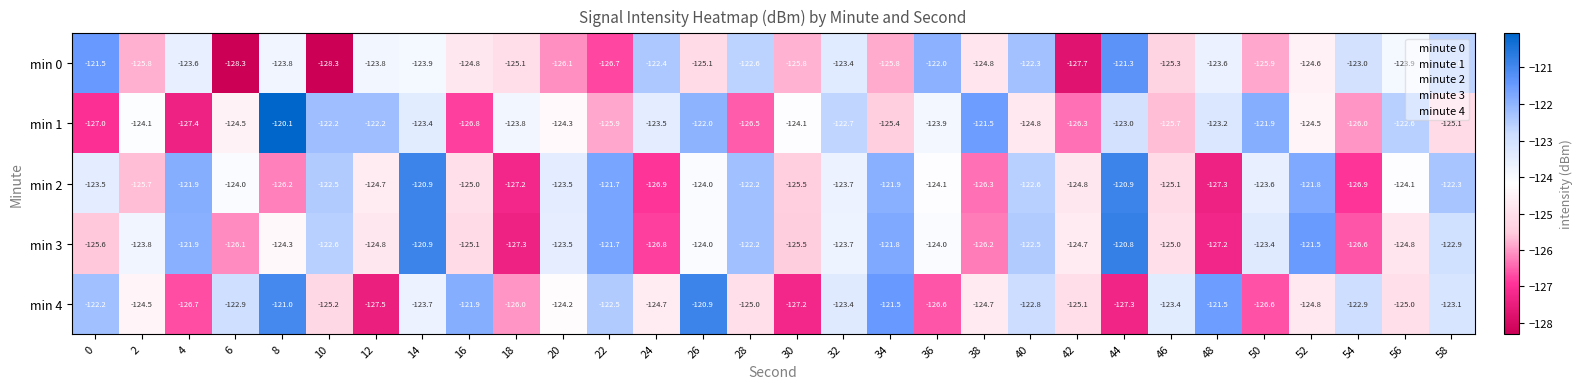

Which series changed the most between 38 and 56?

min 2